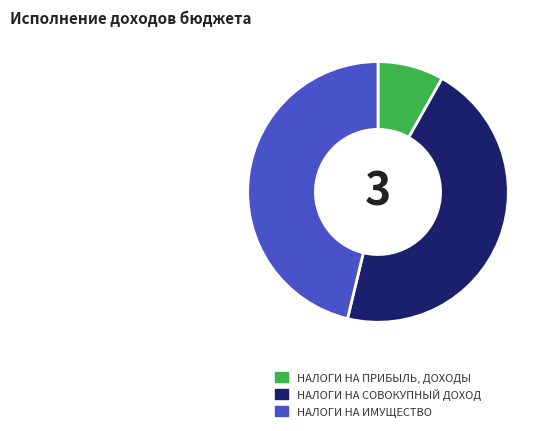

True or false: НАЛОГИ НА СОВОКУПНЫЙ ДОХОД accounts for 58% of the total.

False